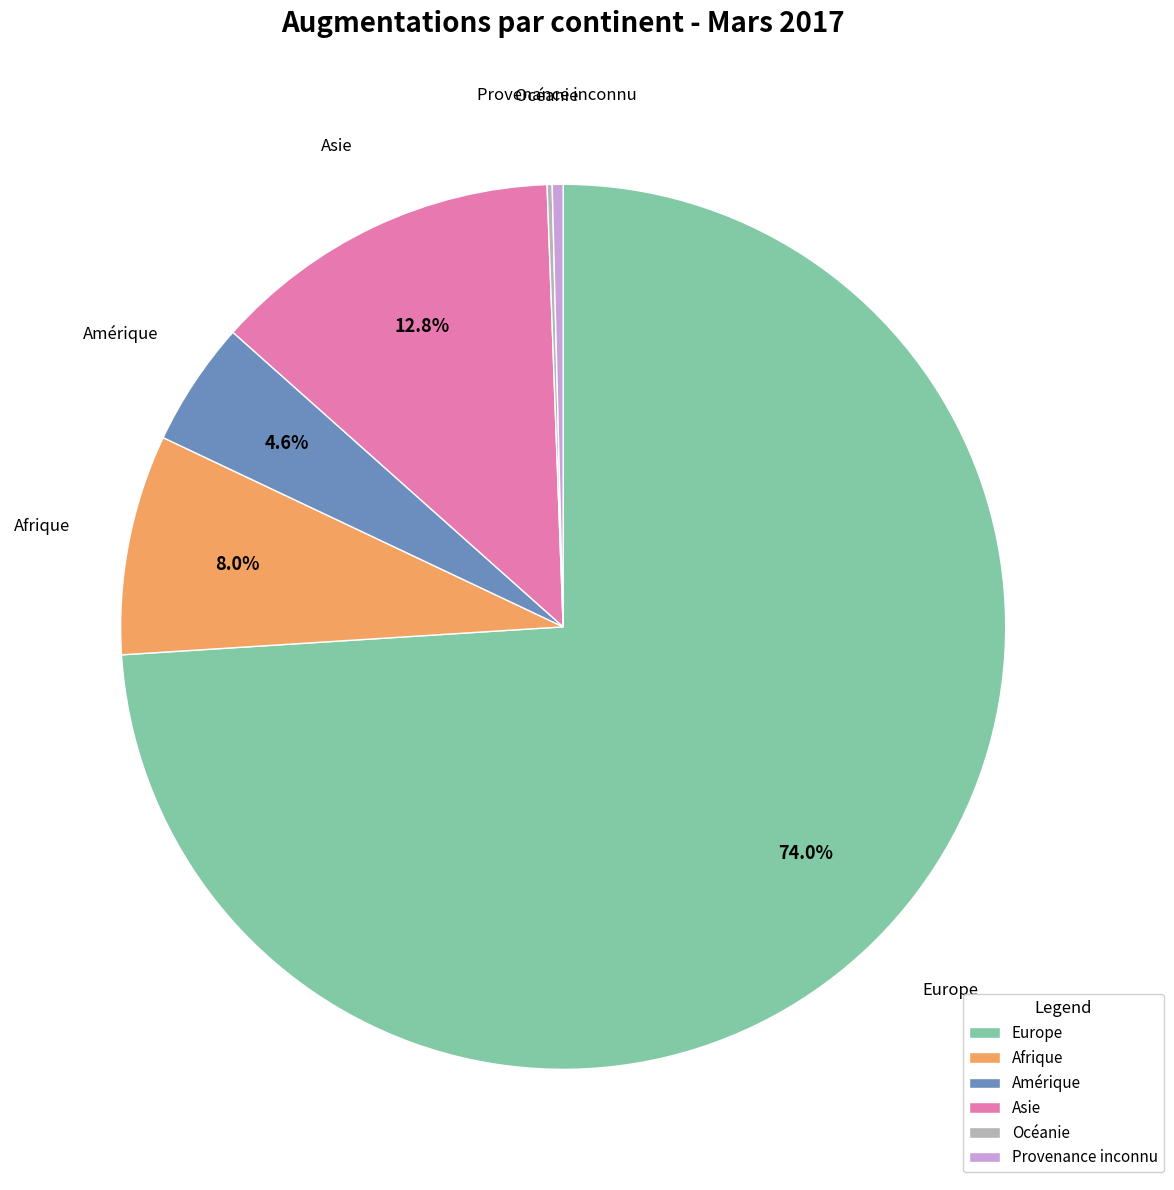

Between Asie and Europe, which is larger?

Europe